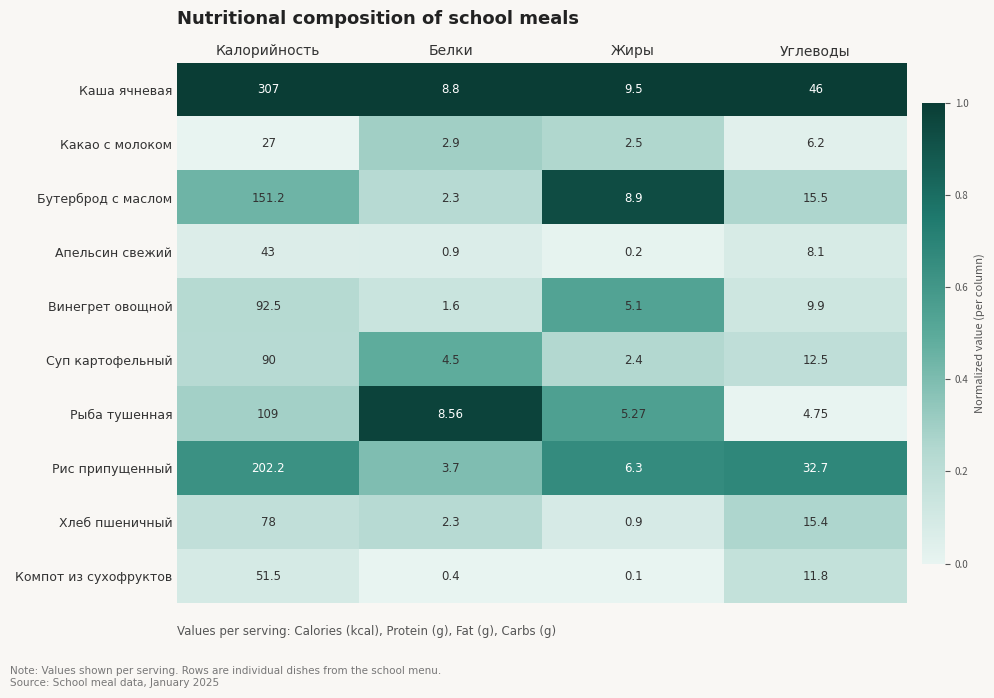

What is the difference between the highest and lowest values at Жиры?

9.4